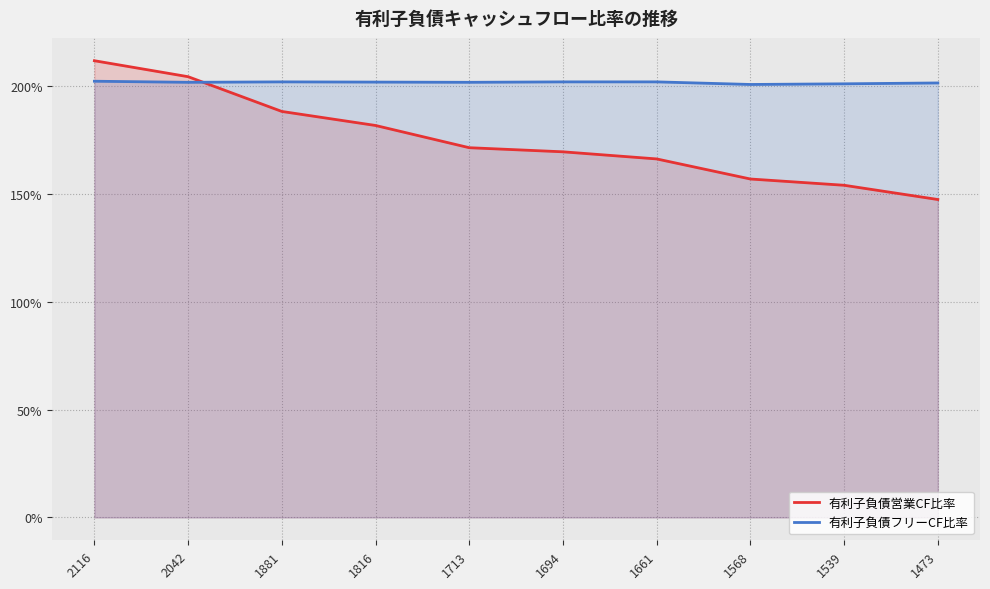

What is the lowest value of the 有利子負債フリーCF比率 series?

2006